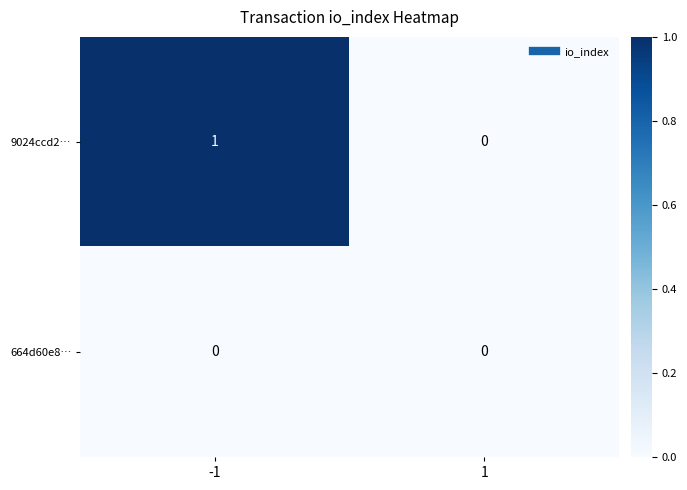

List the series in order of their overall mean, highest first.

9024ccd2…, 664d60e8…